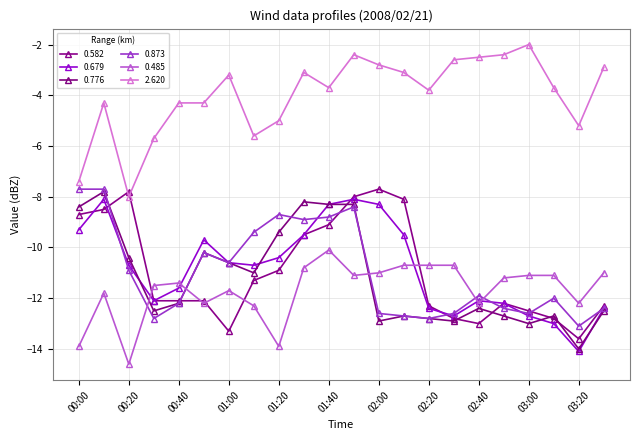

Reading right to left, transcribe all the data shown in this chart.

0.582: -12.3	-13.6	-12.8	-12.5	-12.2	-13.0	-12.8	-12.3	-8.1	-7.7	-8.0	-9.1	-9.5	-10.9	-11.3	-13.3	-12.1	-12.1	-12.1	-7.8	-8.5	-8.7
0.679: -12.4	-14.1	-13.0	-12.7	-12.2	-12.1	-12.7	-12.4	-9.5	-8.3	-8.1	-8.3	-9.5	-10.4	-10.7	-10.6	-9.7	-11.6	-12.1	-10.7	-8.1	-9.3
0.776: -12.5	-14.0	-12.7	-13.0	-12.7	-12.4	-12.9	-12.8	-12.7	-12.9	-8.3	-8.3	-8.2	-9.4	-11.0	-10.6	-10.2	-12.2	-12.5	-10.4	-7.8	-8.4
0.873: -12.4	-13.1	-12.0	-12.6	-12.4	-11.9	-12.6	-12.8	-12.7	-12.6	-8.4	-8.8	-8.9	-8.7	-9.4	-10.6	-10.2	-12.2	-12.8	-10.9	-7.7	-7.7
0.485: -11.0	-12.2	-11.1	-11.1	-11.2	-12.2	-10.7	-10.7	-10.7	-11.0	-11.1	-10.1	-10.8	-13.9	-12.3	-11.7	-12.2	-11.4	-11.5	-14.6	-11.8	-13.9
2.620: -2.9	-5.2	-3.7	-2.0	-2.4	-2.5	-2.6	-3.8	-3.1	-2.8	-2.4	-3.7	-3.1	-5.0	-5.6	-3.2	-4.3	-4.3	-5.7	-8.0	-4.3	-7.4